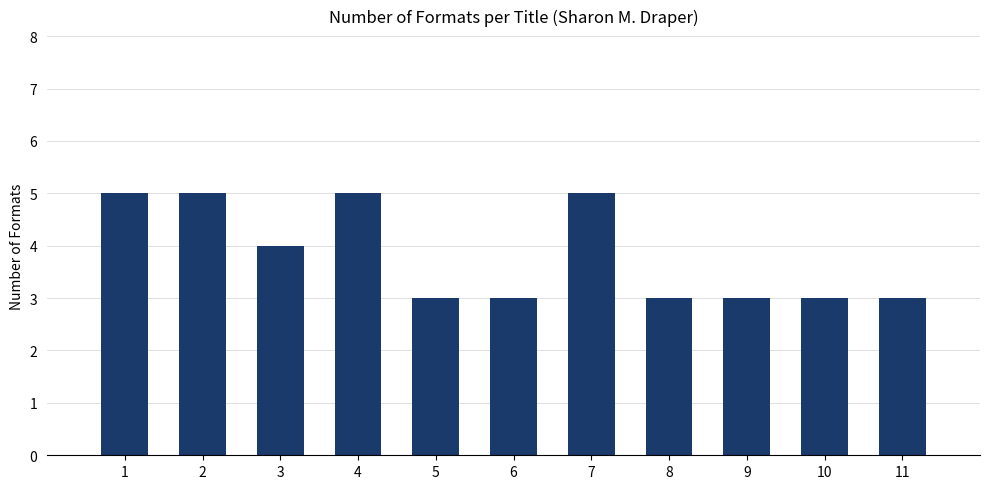

Read the value at 1.

5